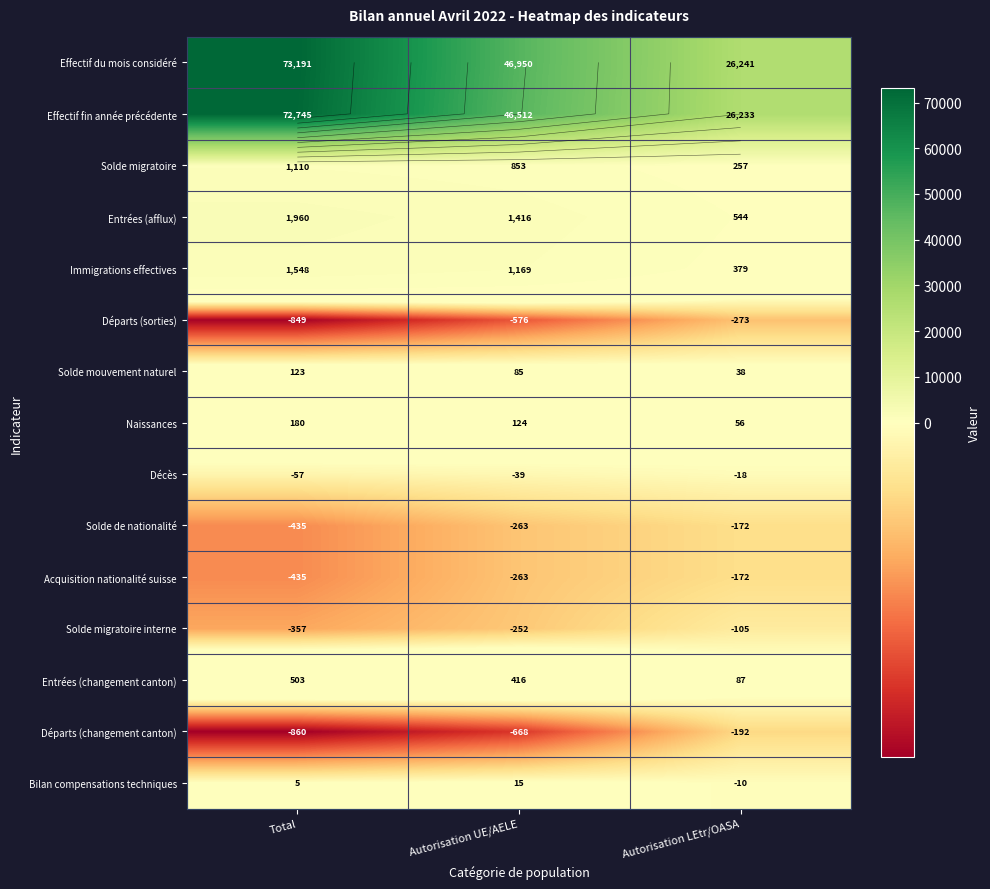

True or false: Acquisition nationalité suisse has a value of -435 at Total.

True